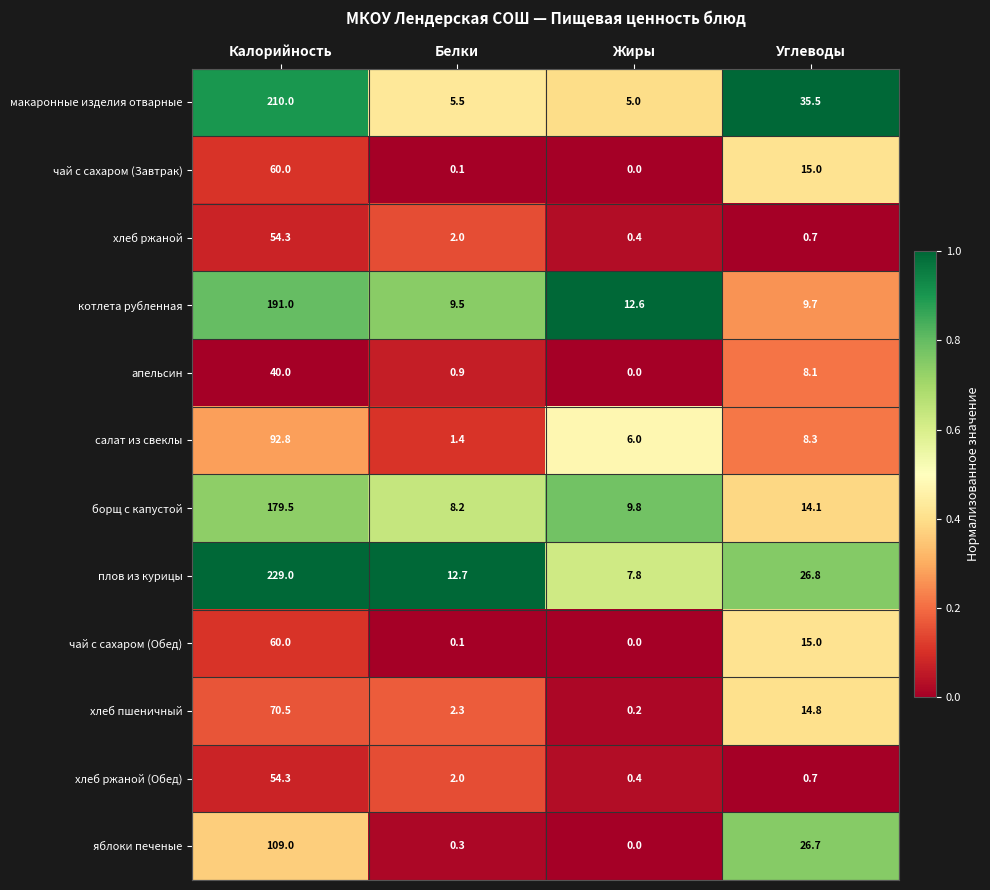

What is the difference between the highest and lowest values at Белки?

12.6